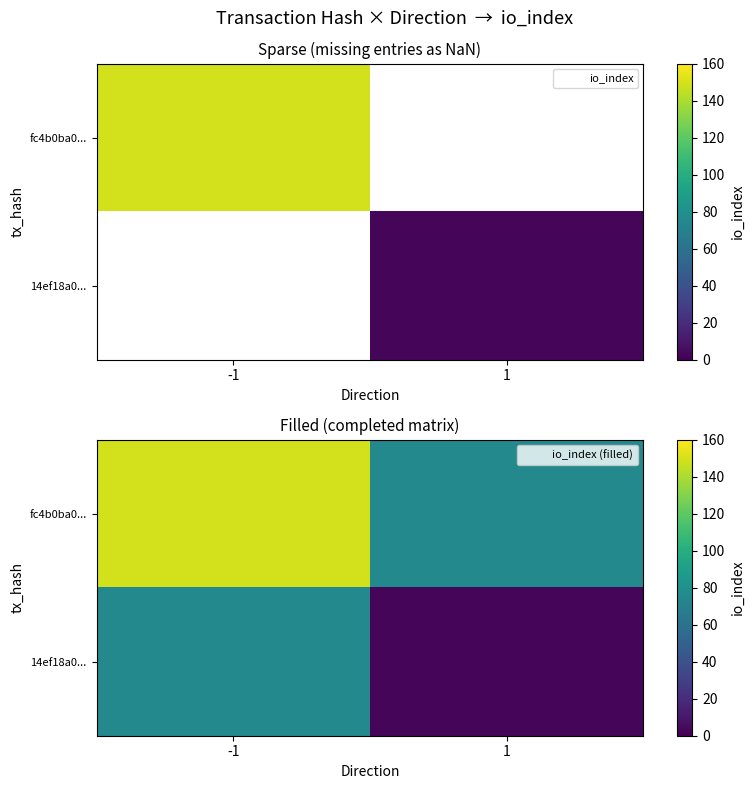

At which category does the chart reach its peak across all series?

-1